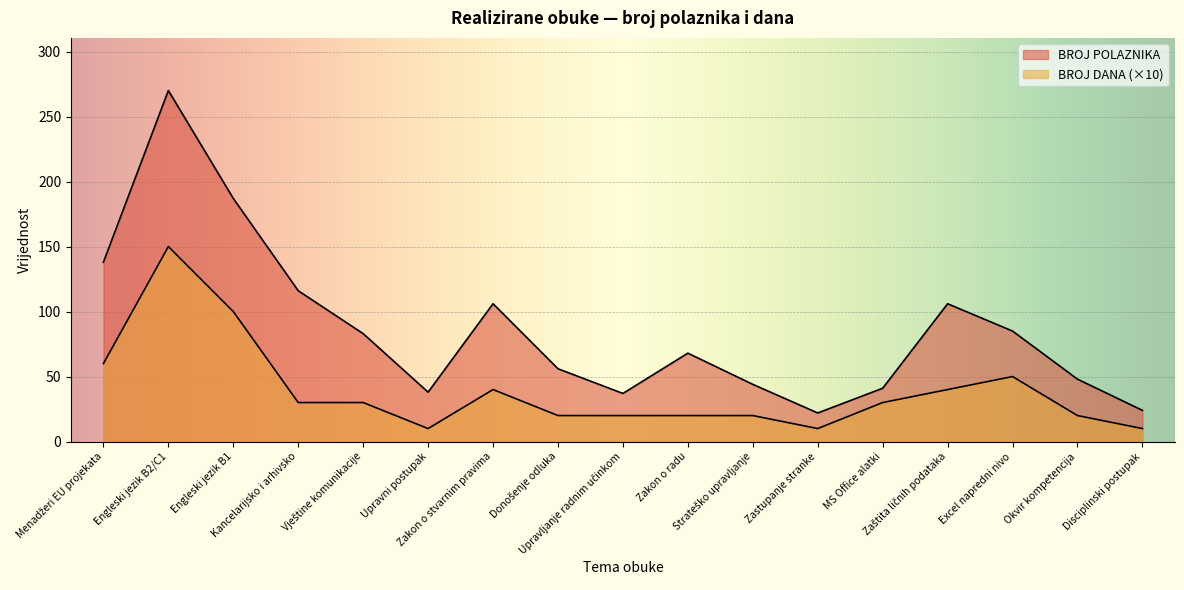

What is the label of the 6th point from the right?

Zastupanje stranke